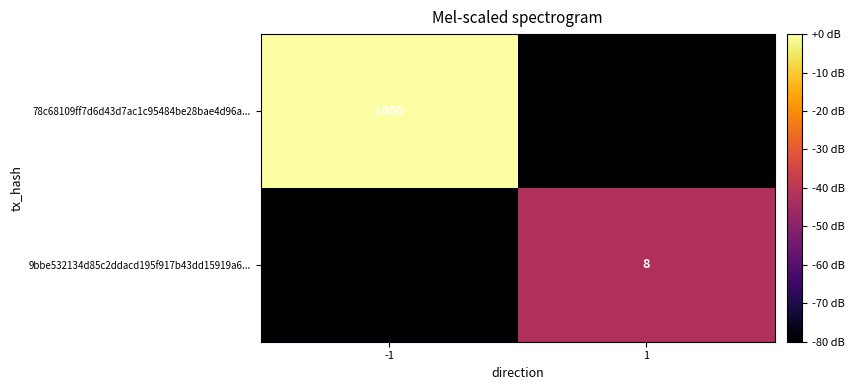

Is the value of 78c68109ff7d6d43d7ac1c95484be28bae4d96a... at -1 greater than the value of 9bbe532134d85c2ddacd195f917b43dd15919a6... at 1?

Yes